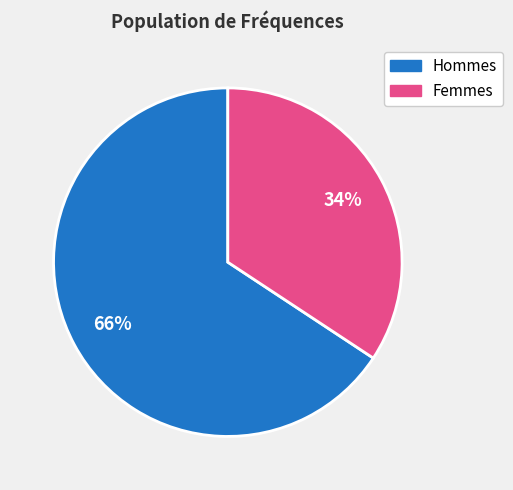

Is there a majority slice in this chart?

Yes